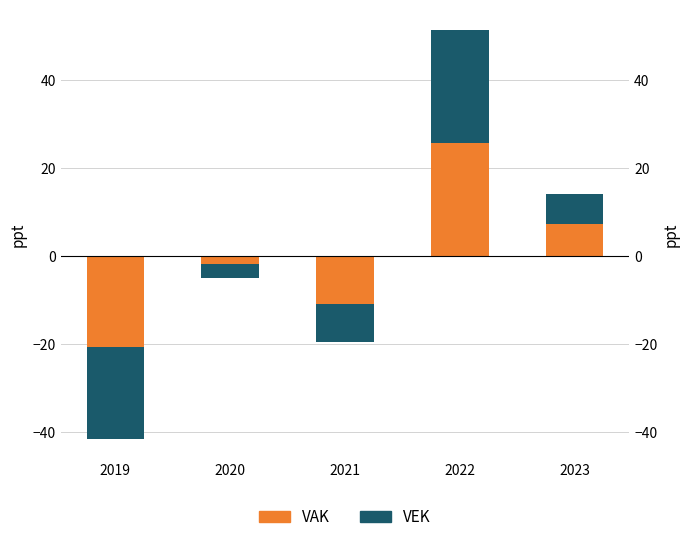

What is the smallest value displayed?

-20.9